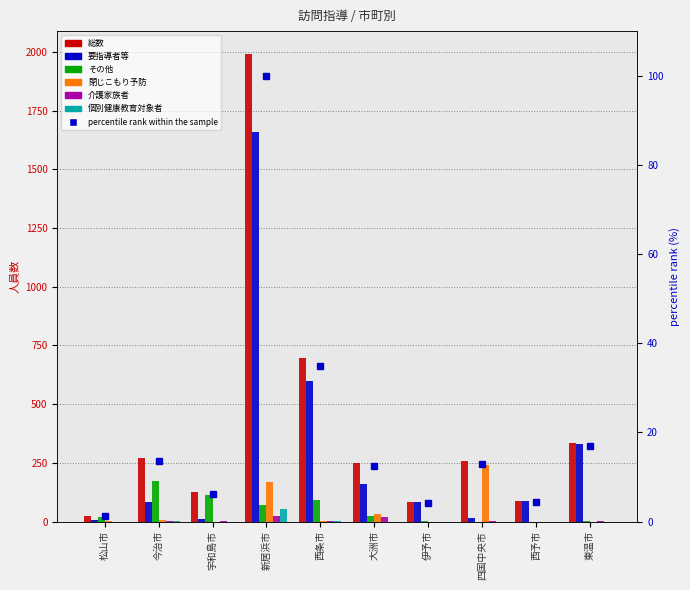

How many data points in 個別健康教育対象者 are above 0?

3